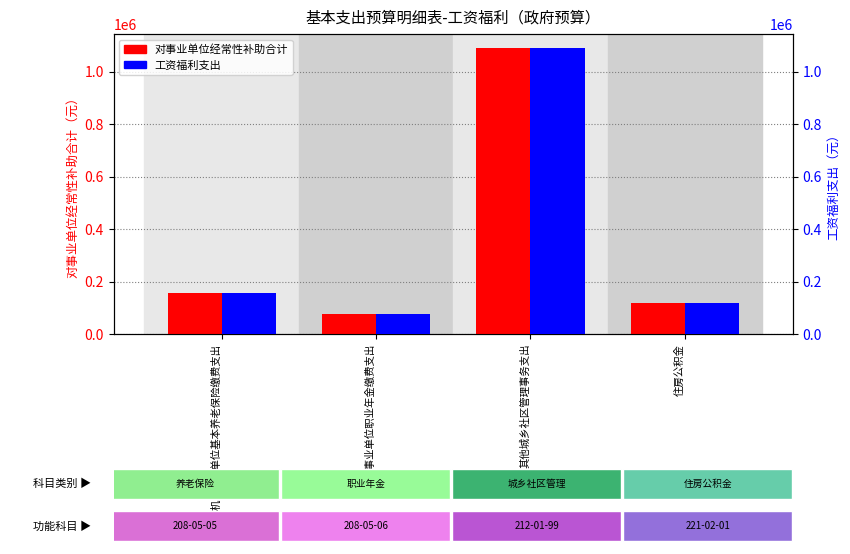

Read the 工资福利支出 value at 其他城乡社区管理事务支出.

1088702.2